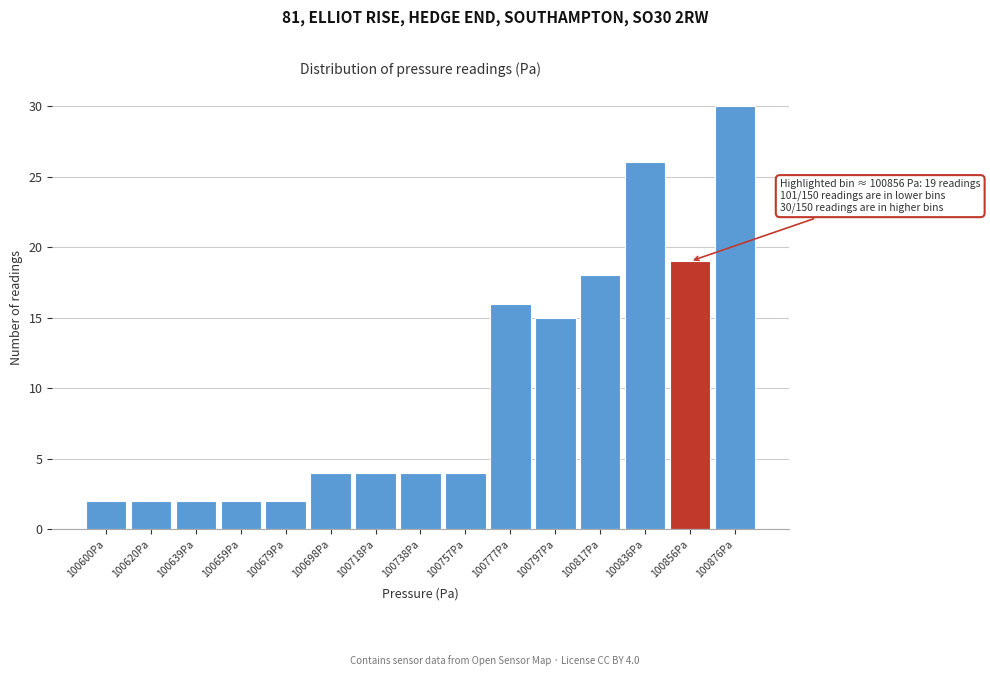

Over which range of the x-axis is the bar tallest?

100866 to 100886